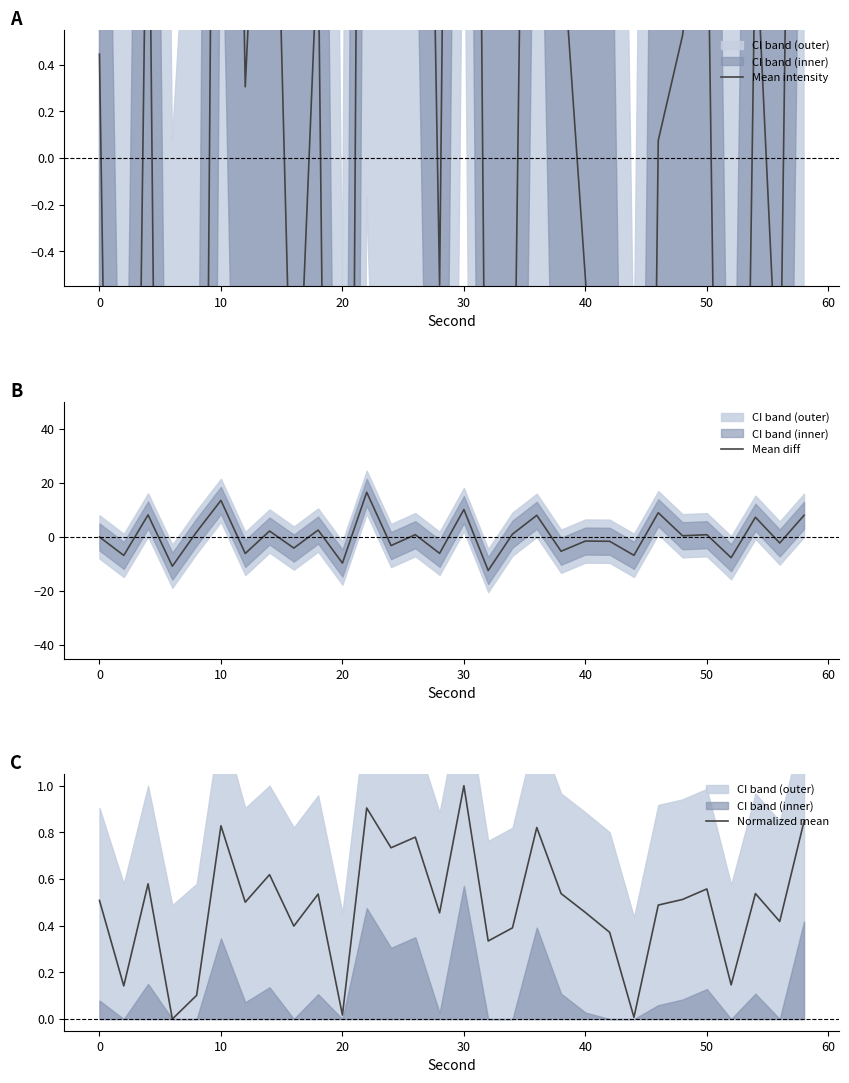

True or false: Mean diff has a value of -14.9 at 20.

False